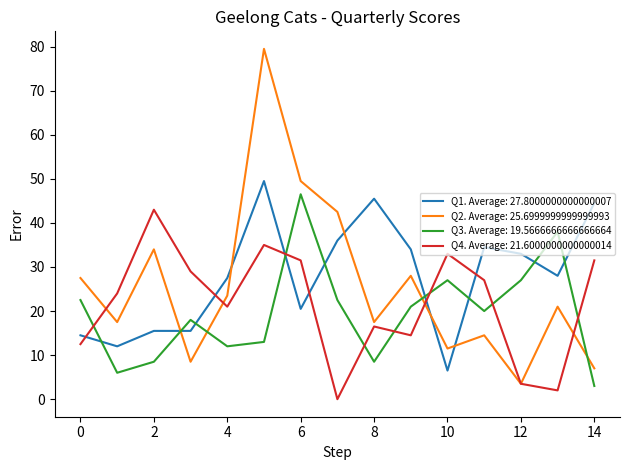

True or false: Q1. Average: 27.8000000000000007 and Q4. Average: 21.6000000000000014 intersect in this chart.

True